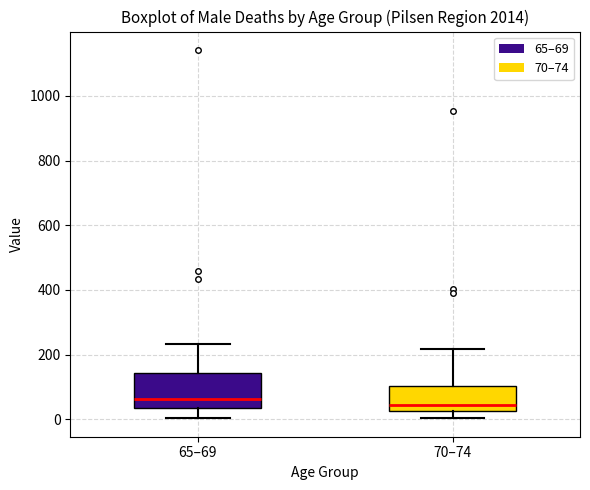

Reading left to right, transcribe this box plot: for each box, give where its median line is, the range the box spans, and where its two whiskers end, as read against the y-axis. The values are not printed on the chart, so give them approximately, as read against the axis.

65–69: median 60, box 40 to 140, whiskers 0 to 240
70–74: median 40, box 20 to 100, whiskers 0 to 220